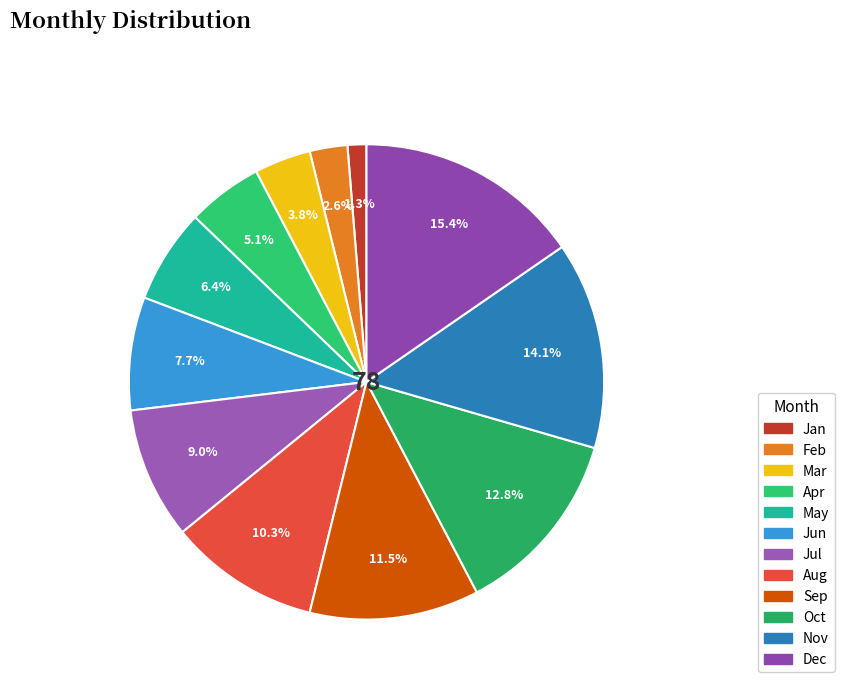

How many slices are in this pie chart?

12